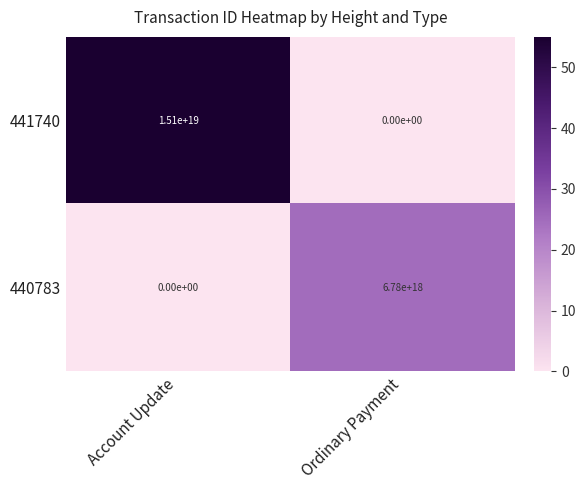

Rank the series by their average value, from highest to lowest.

441740, 440783